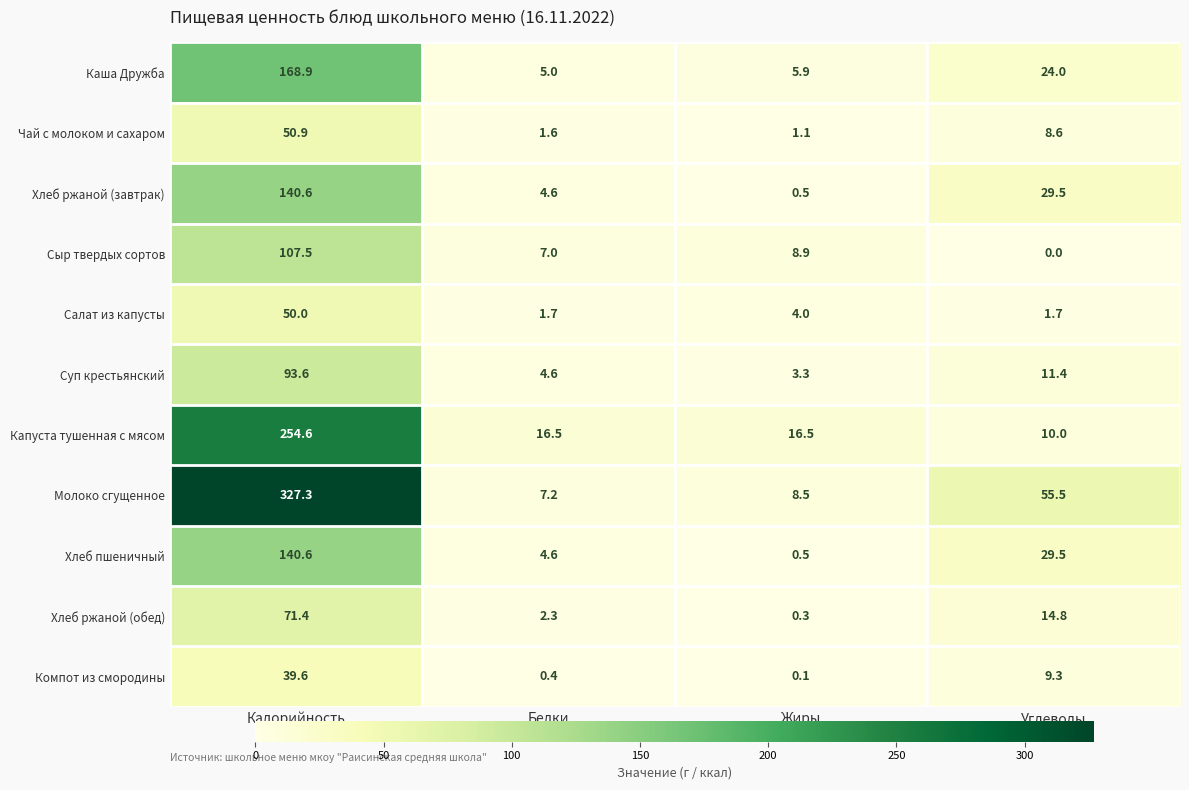

Which series has the largest range (max minus min)?

Молоко сгущенное